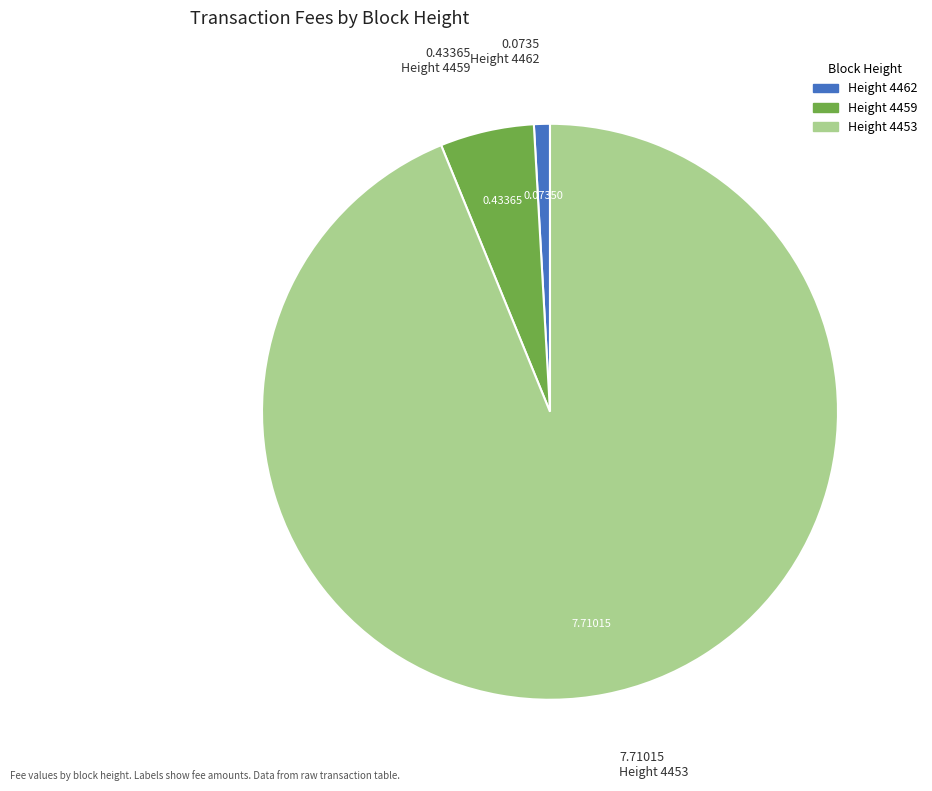

Is there a majority slice in this chart?

Yes